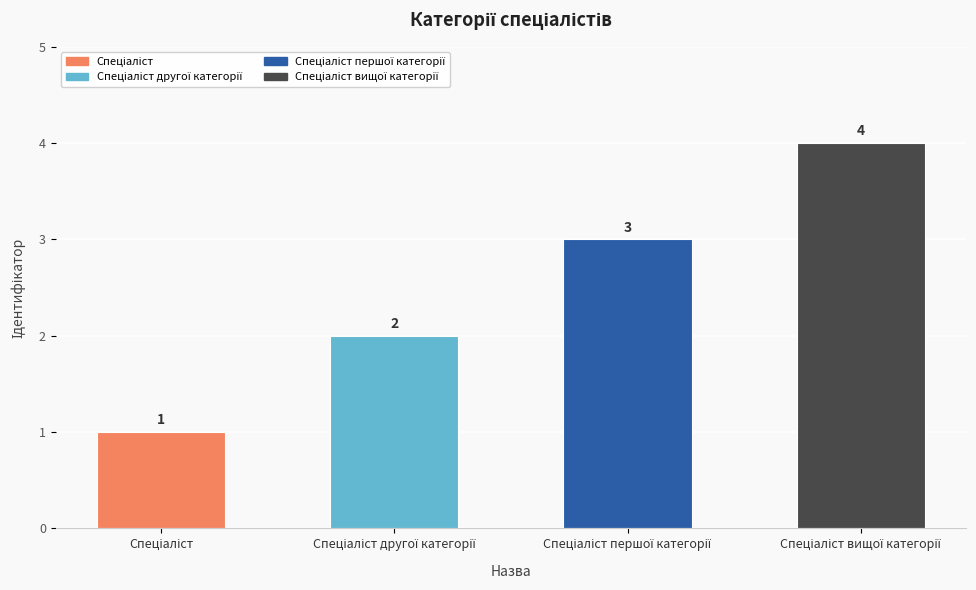

What is the value of the 4th bar from the left?

4